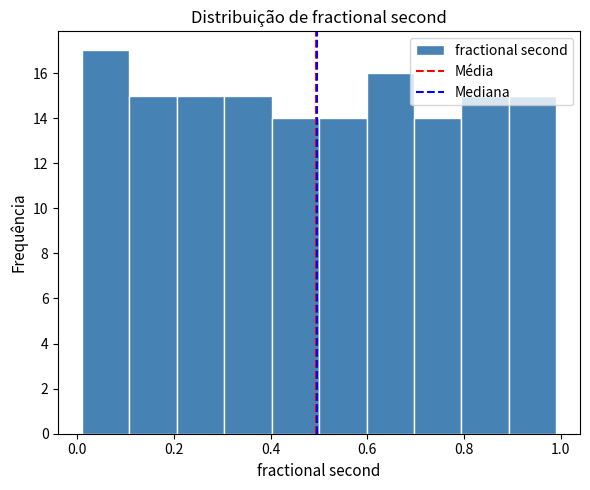

Reading left to right, list every bar in this chart as the range it spans on the x-axis followed by its height. Neither the bar edges nor the heights are printed on the chart, so give them approximately, as read against the axes.

0.02 to 0.10: 17
0.10 to 0.20: 15
0.20 to 0.30: 15
0.30 to 0.40: 15
0.40 to 0.50: 14
0.50 to 0.60: 14
0.60 to 0.70: 16
0.70 to 0.80: 14
0.80 to 0.90: 15
0.90 to 1.00: 15